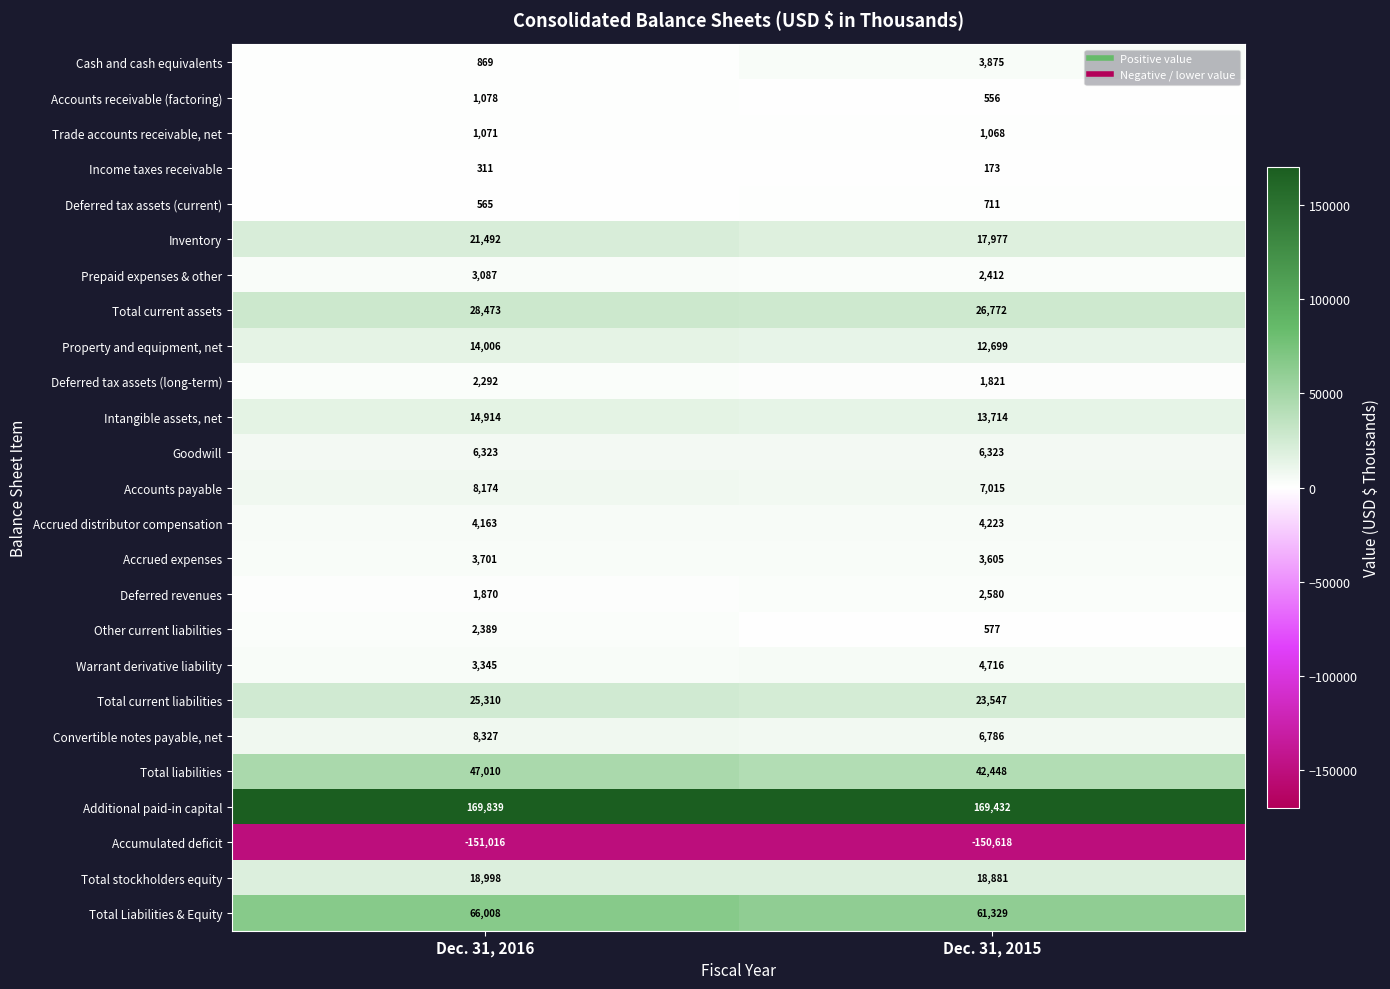

The value of Total current assets at Dec. 31, 2016 is 8903. True or false?

False